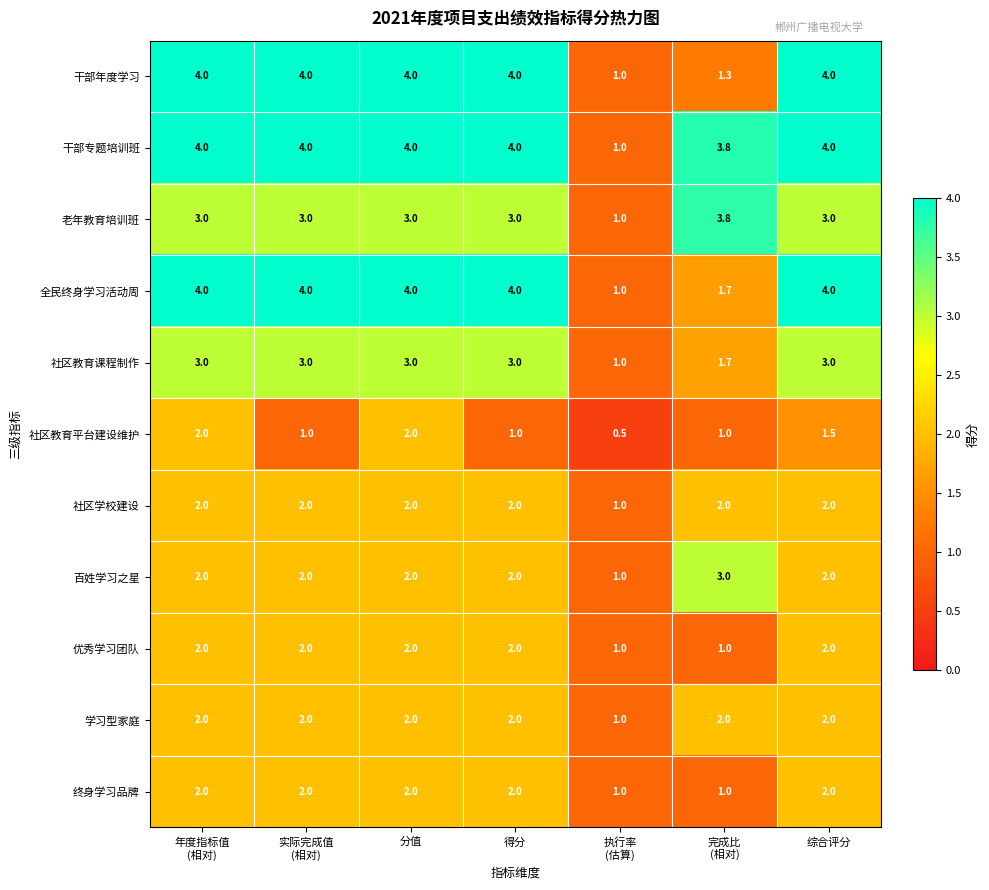

What value does the 社区教育课程制作 series have at 综合评分?

3.0